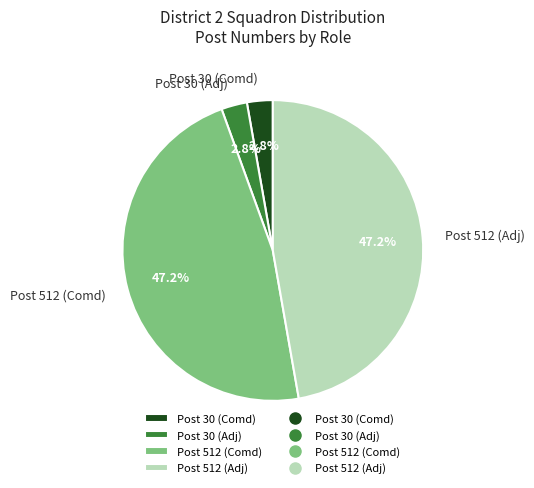

What percentage do Post 30 (Comd) and Post 512 (Adj) together represent?

50.0%